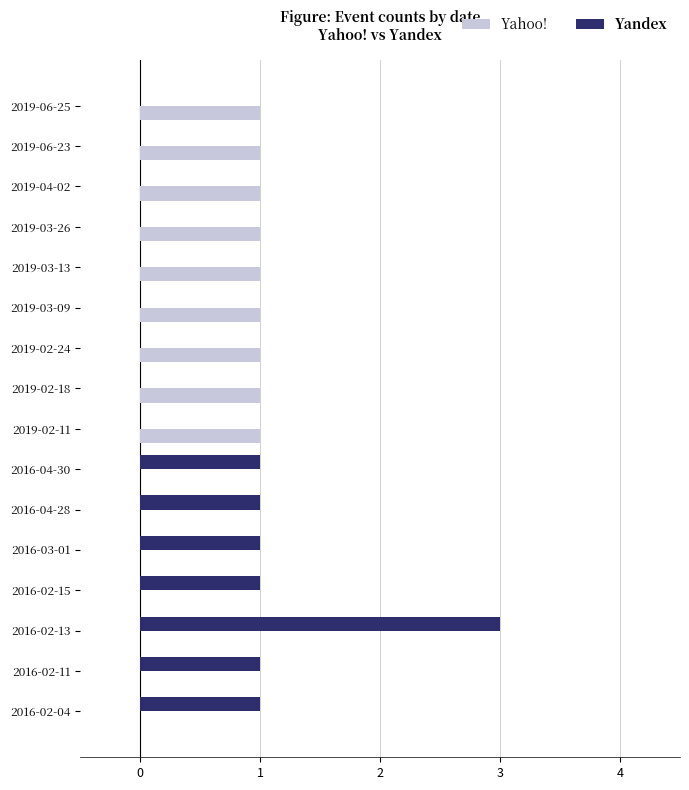

What is the sum of all Yandex values?

9